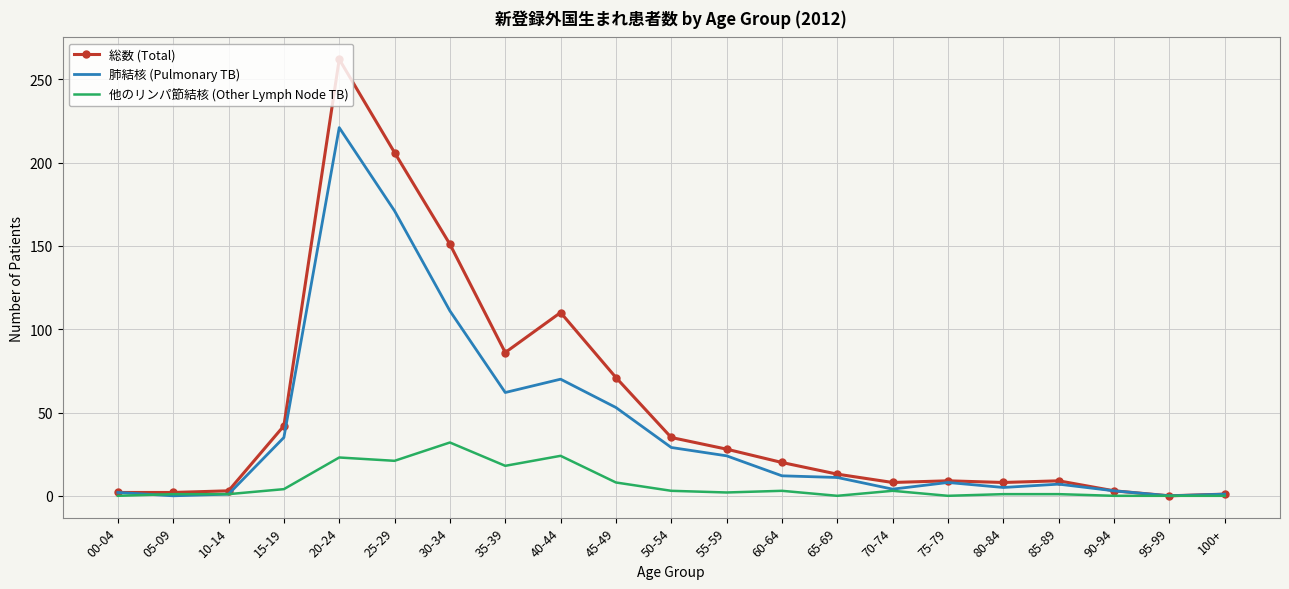

At how many categories does at least one series exceed 216?

1